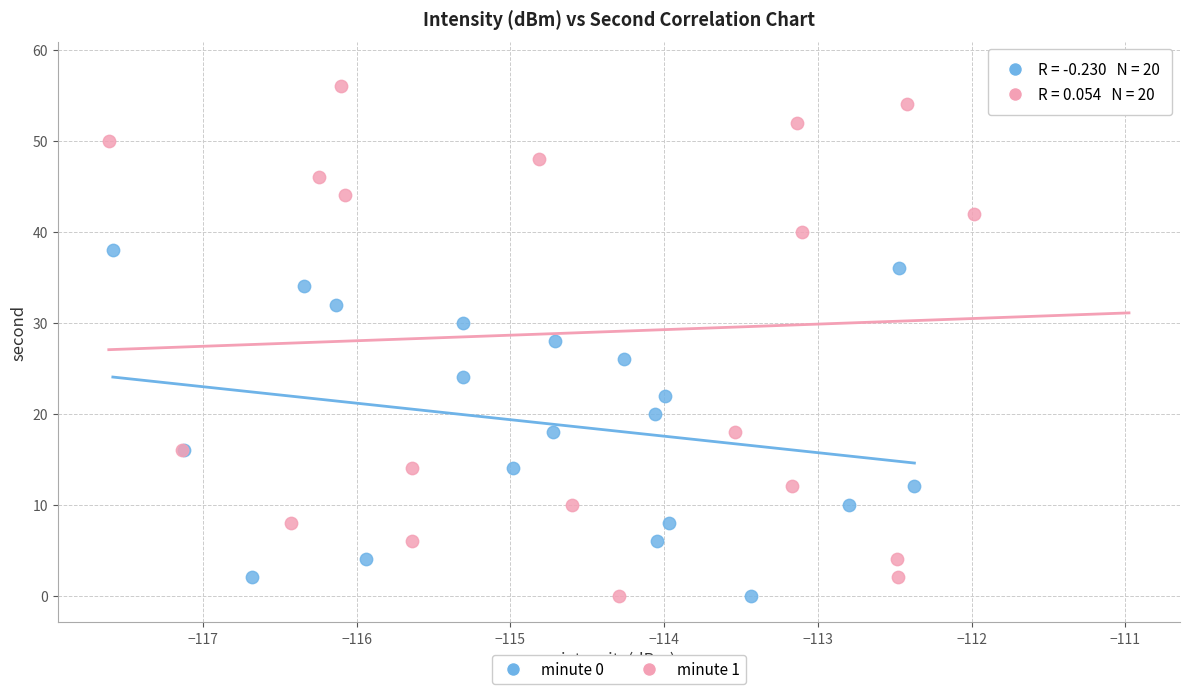

Which series has the largest Y range (max minus min)?

minute 1